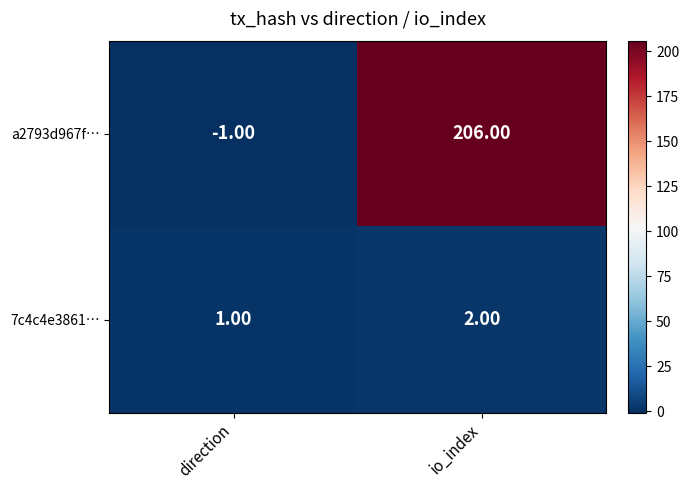

At which label is a2793d967f… closest to 102?

direction